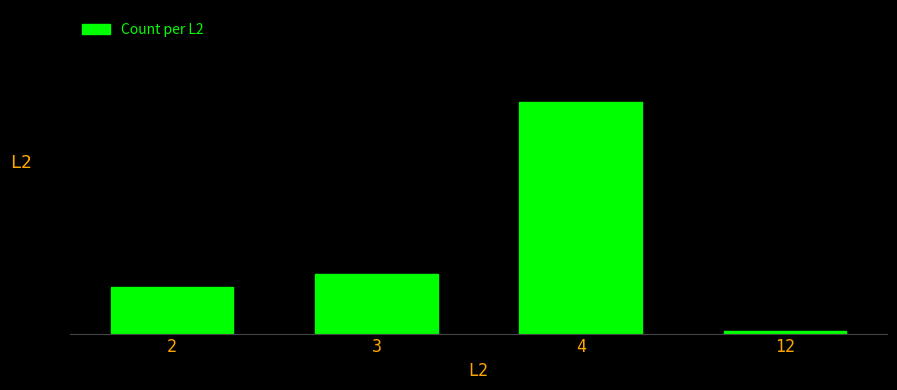

Where does the data first go above 28?

4